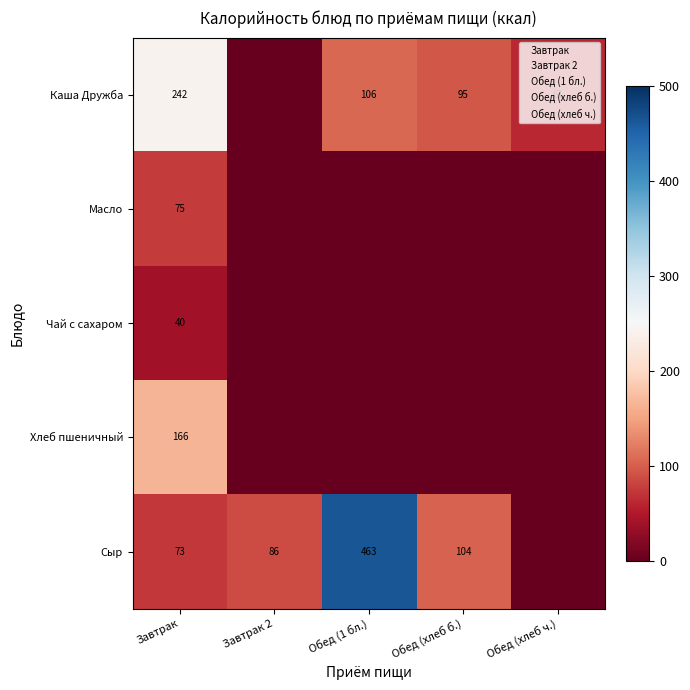

What is the total value across all series at Завтрак?

596